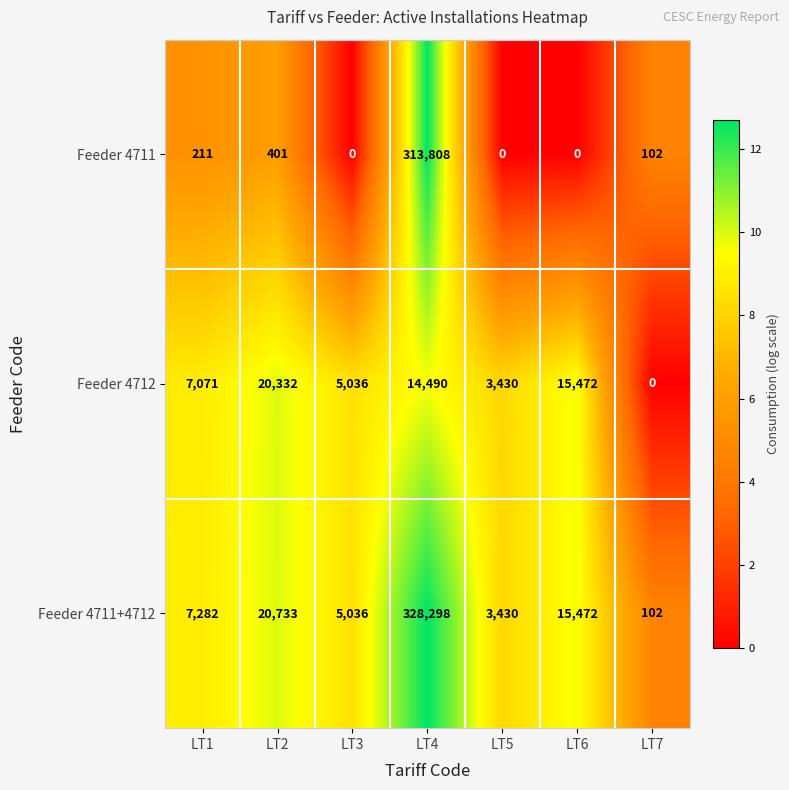

At which label is Feeder 4711+4712 closest to 164200?

LT2